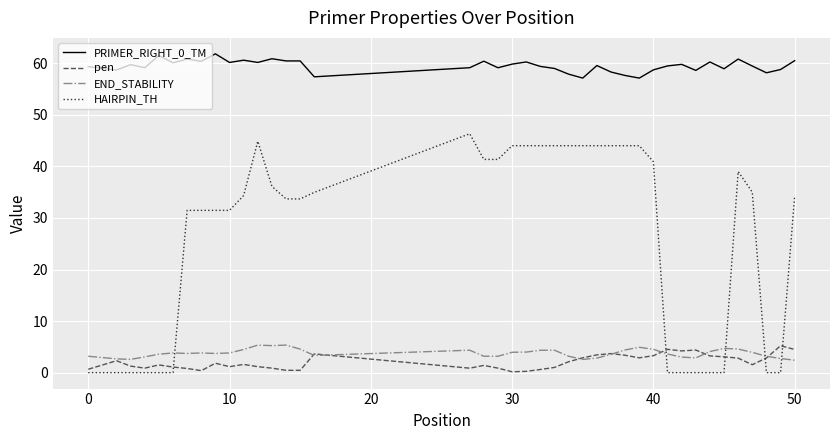

What is the lowest value of the END_STABILITY series?

2.4